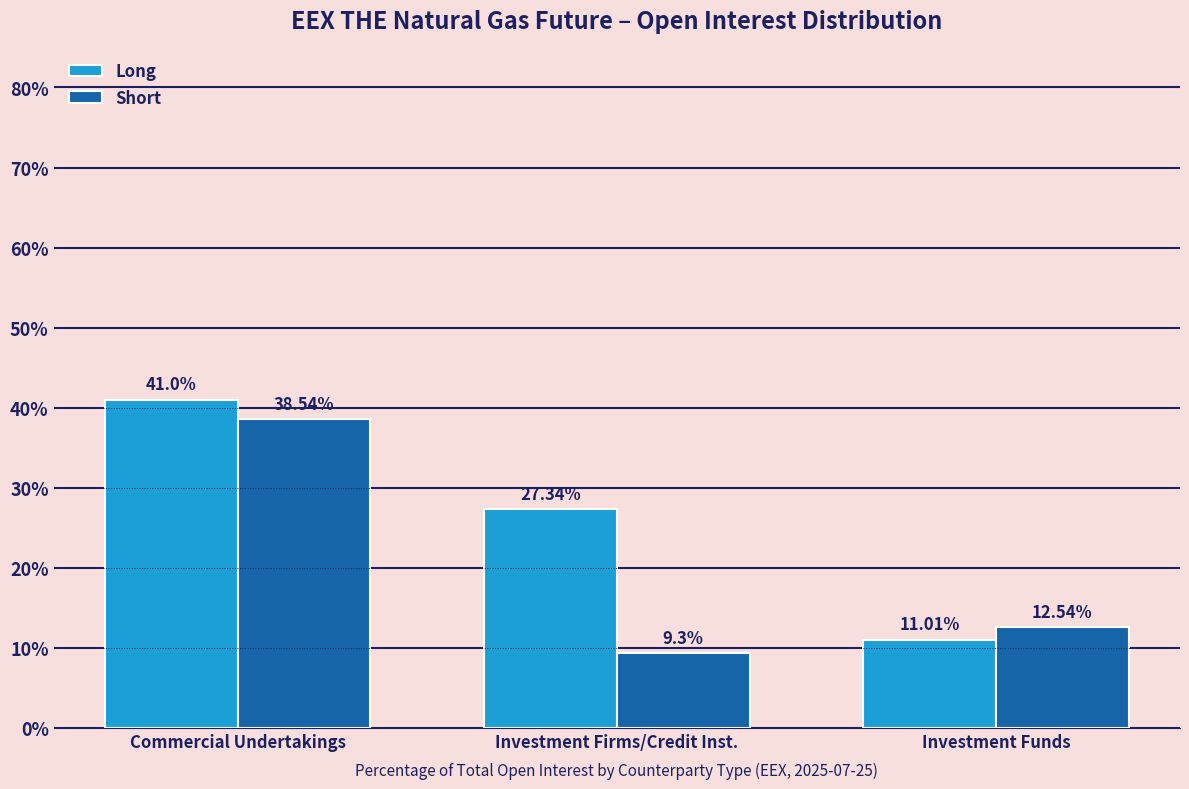

At which category is the sum across all series the highest?

Commercial Undertakings